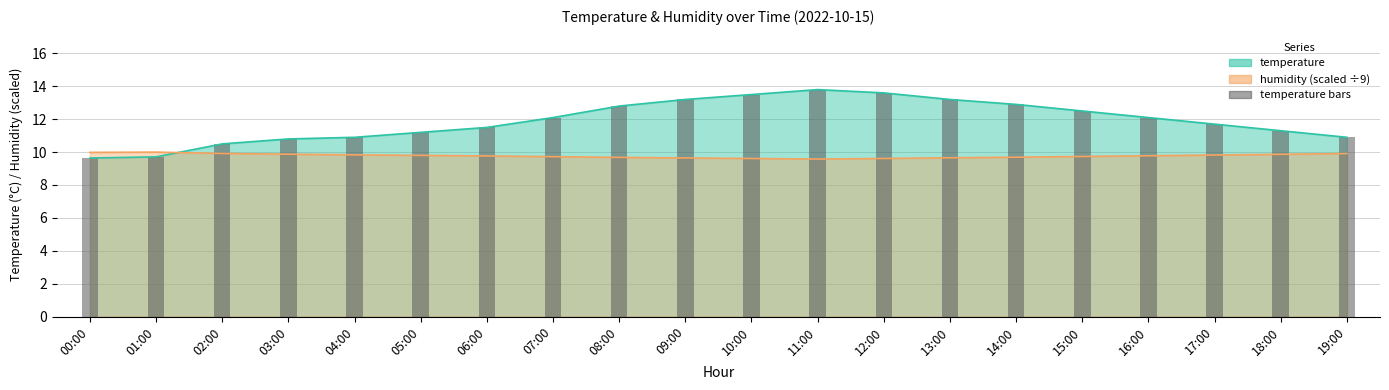

What is the label of the 3rd bar from the left?

02:00